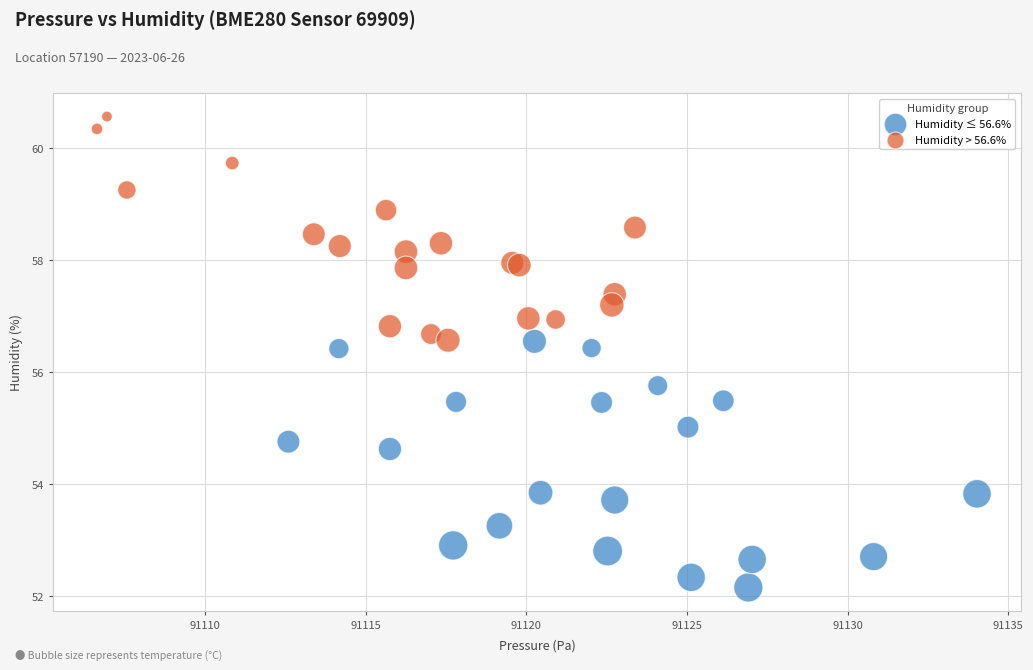

Which series reaches the minimum Y coordinate?

Humidity ≤ 56.6%